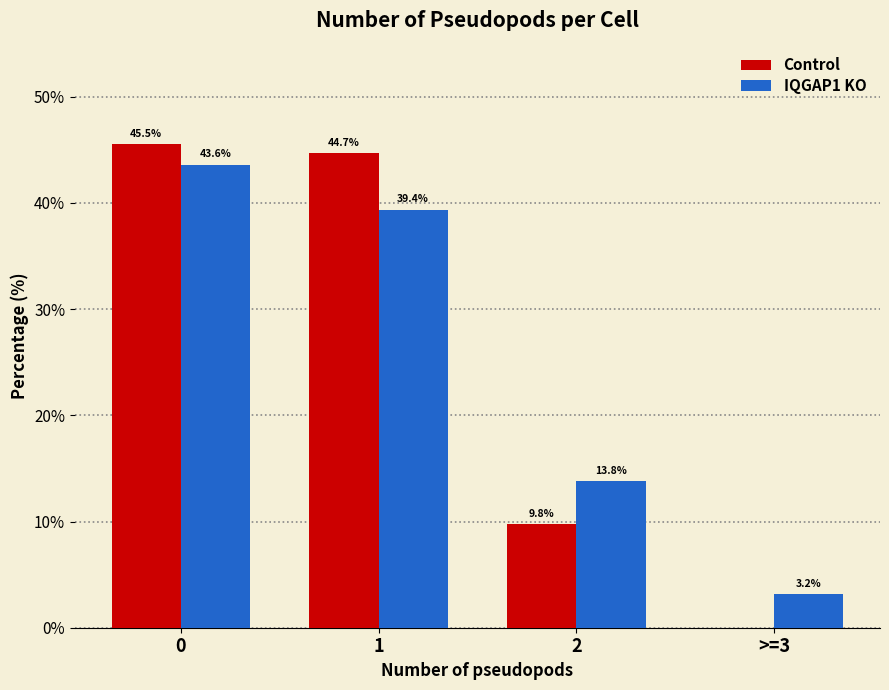

What value does the IQGAP1 KO series have at 2?

13.8